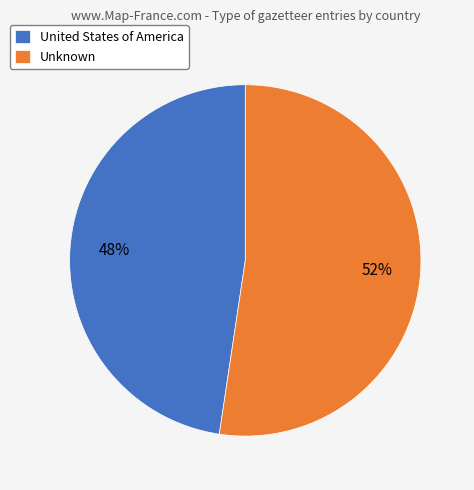

Which has a higher value, Unknown or United States of America?

Unknown